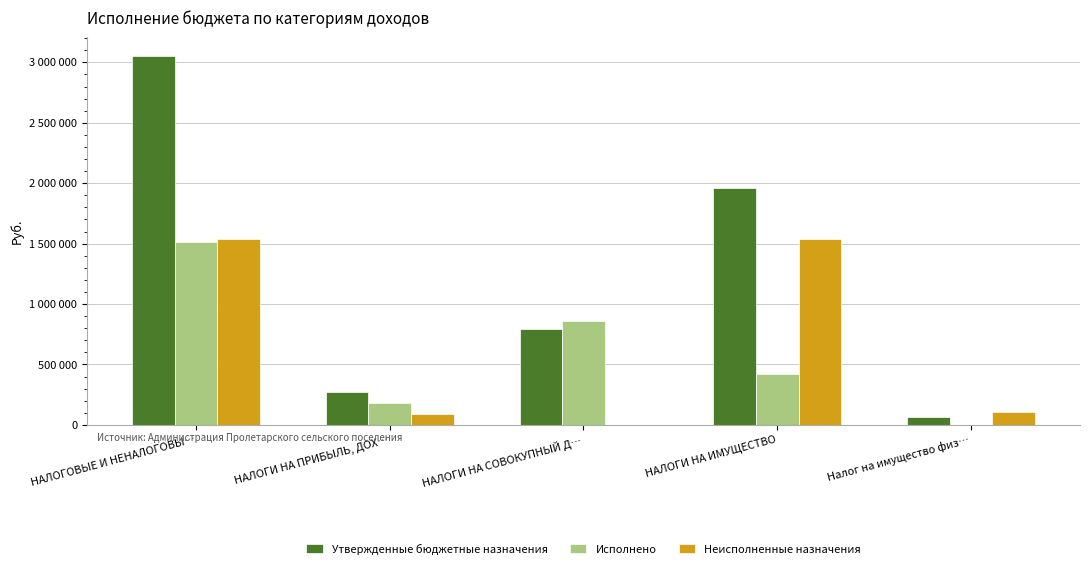

At which label does Неисполненные назначения reach its minimum?

НАЛОГИ НА СОВОКУПНЫЙ Д…